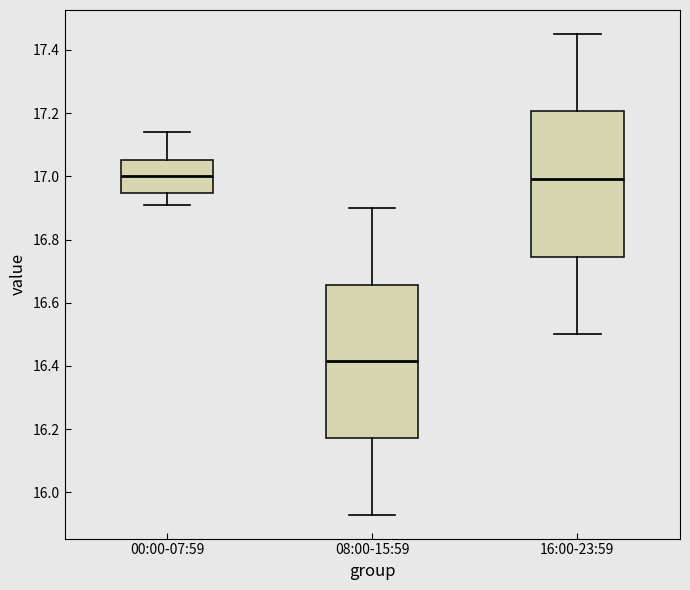

Where does the median line of the box for 00:00-07:59 sit on the y-axis? The values are not printed on the chart, so give them approximately, as read against the axis.

17.00